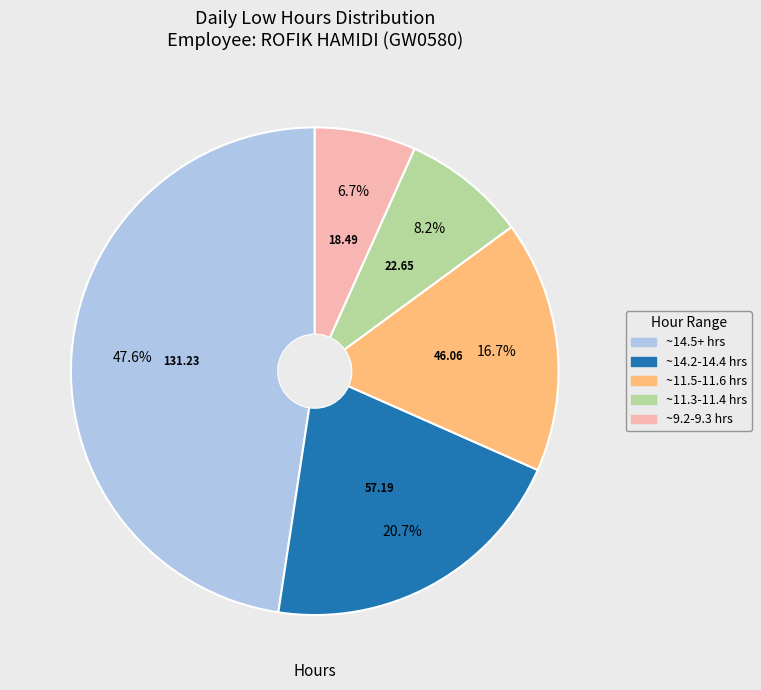

Is there any slice that represents more than half of the pie?

No